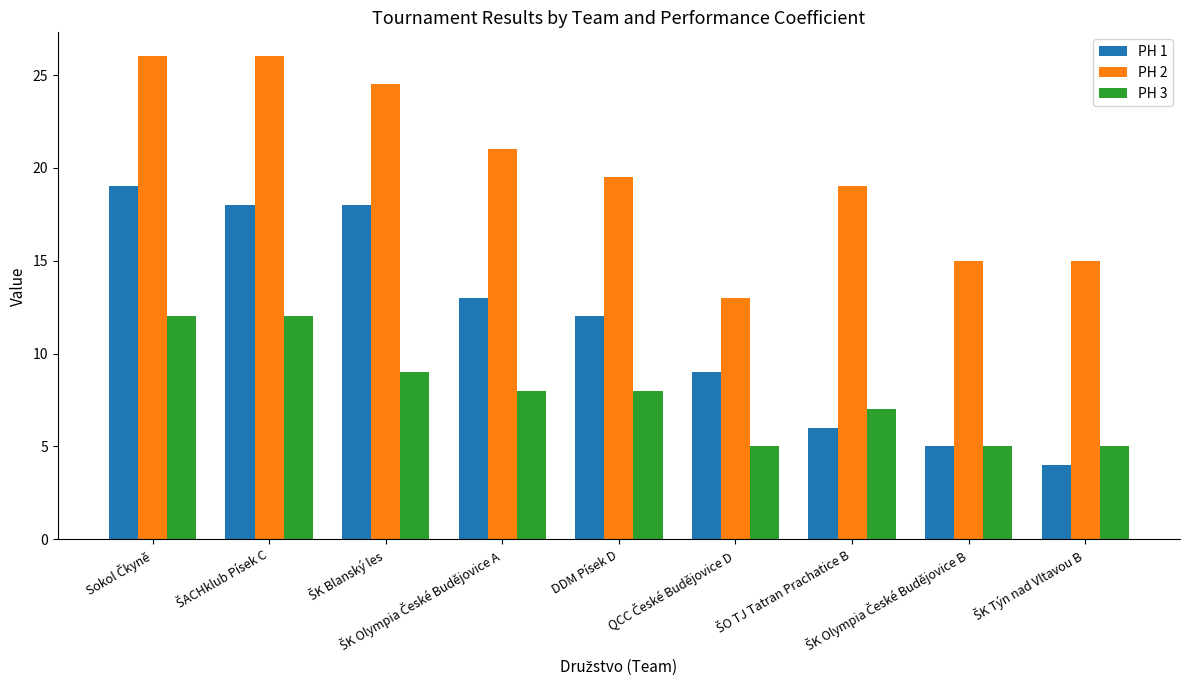

List the series in order of their peak value, lowest first.

PH 3, PH 1, PH 2